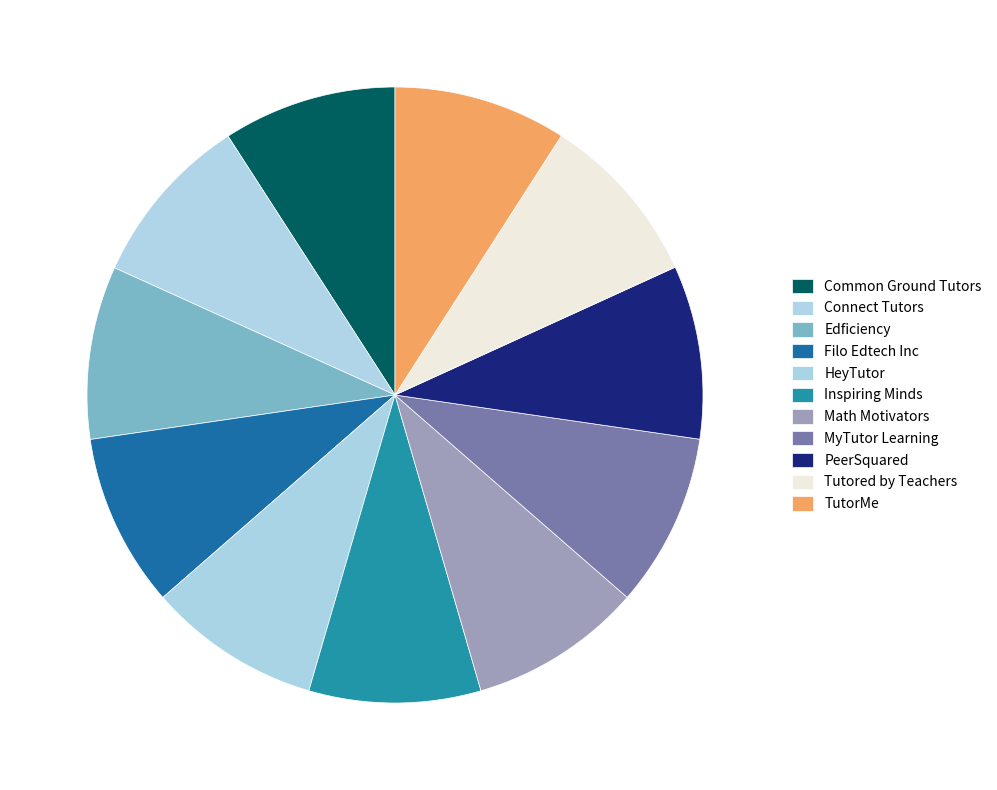

To the nearest percent, what is the average slice percentage?

9%